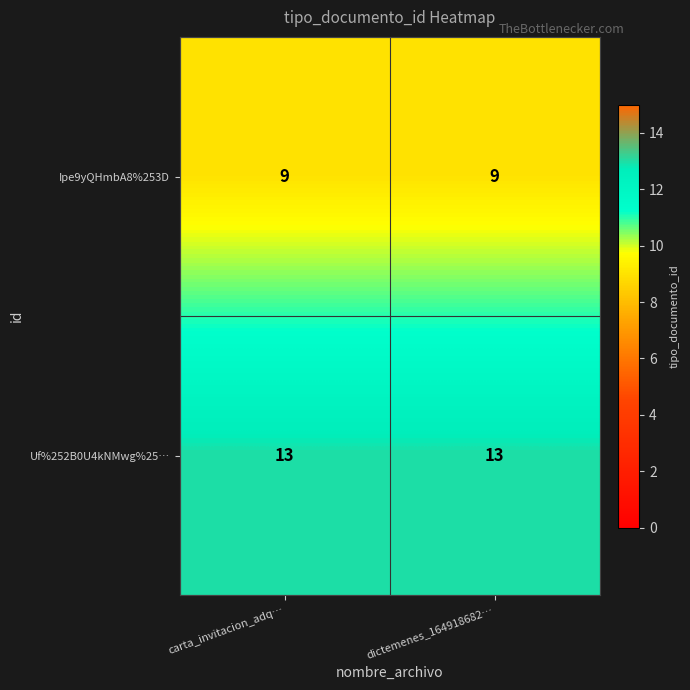

What is the smallest value displayed?

9